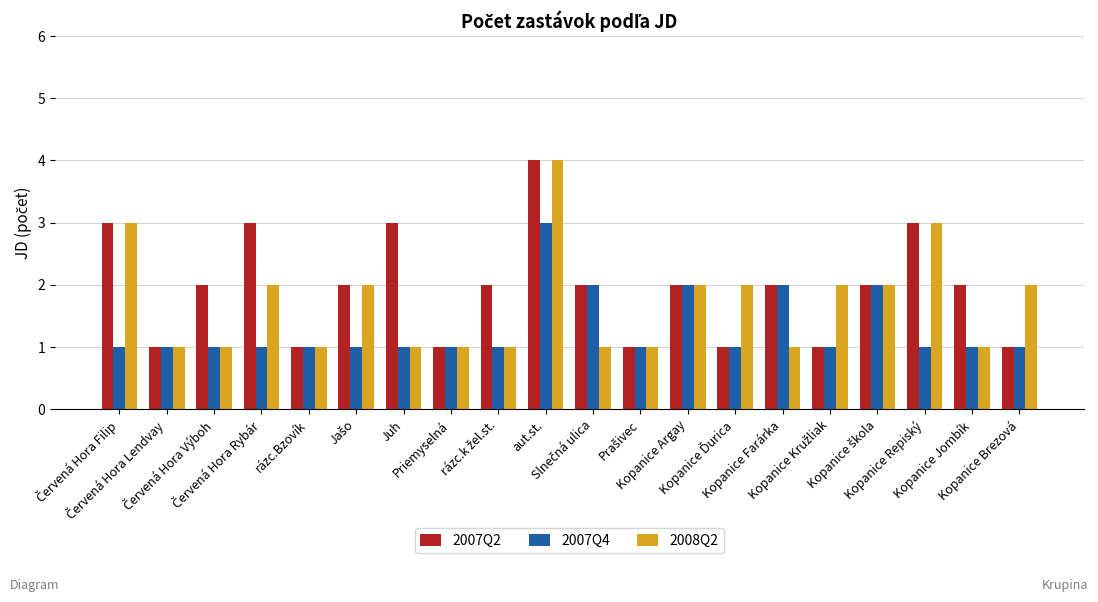

What is the maximum value shown in the chart?

4